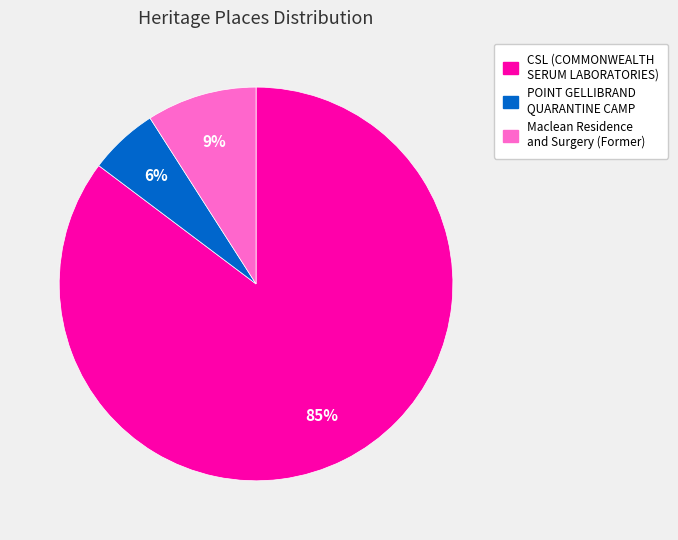

How many slices are in this pie chart?

3